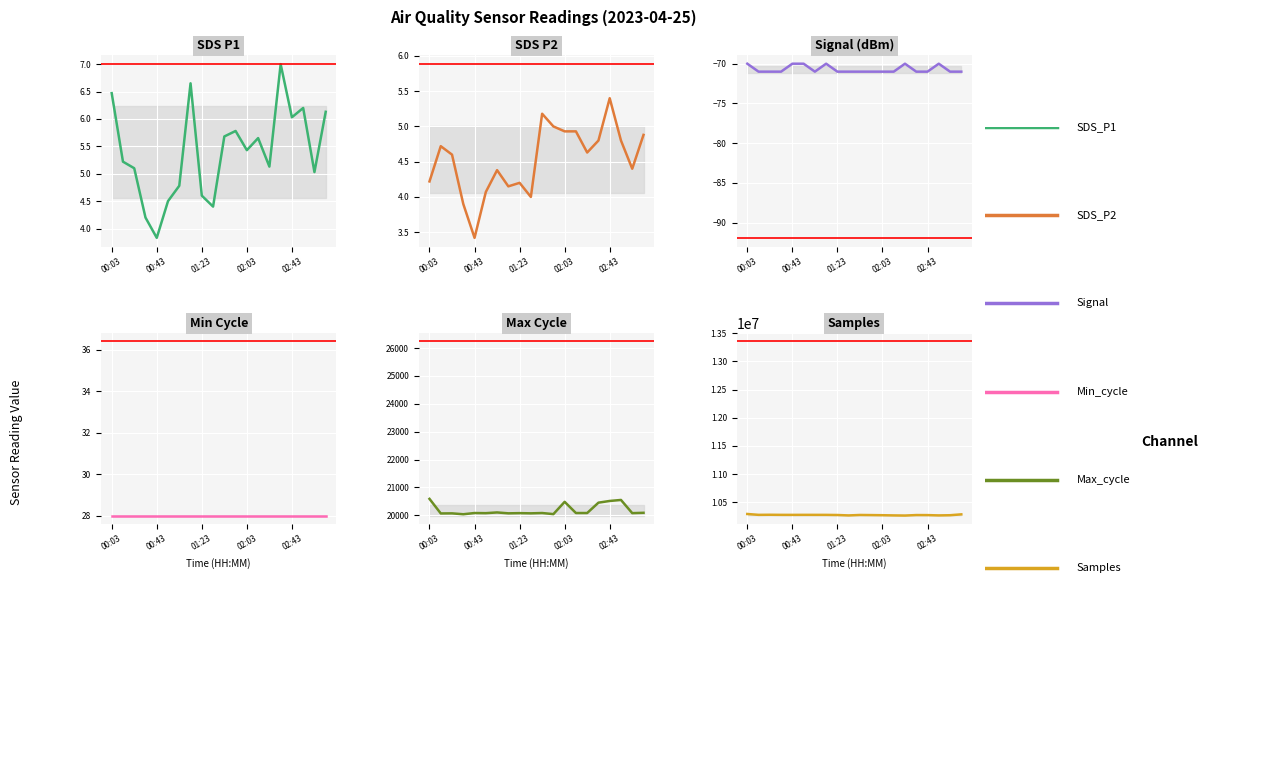

True or false: Samples has more than 0 interior local peaks.

True